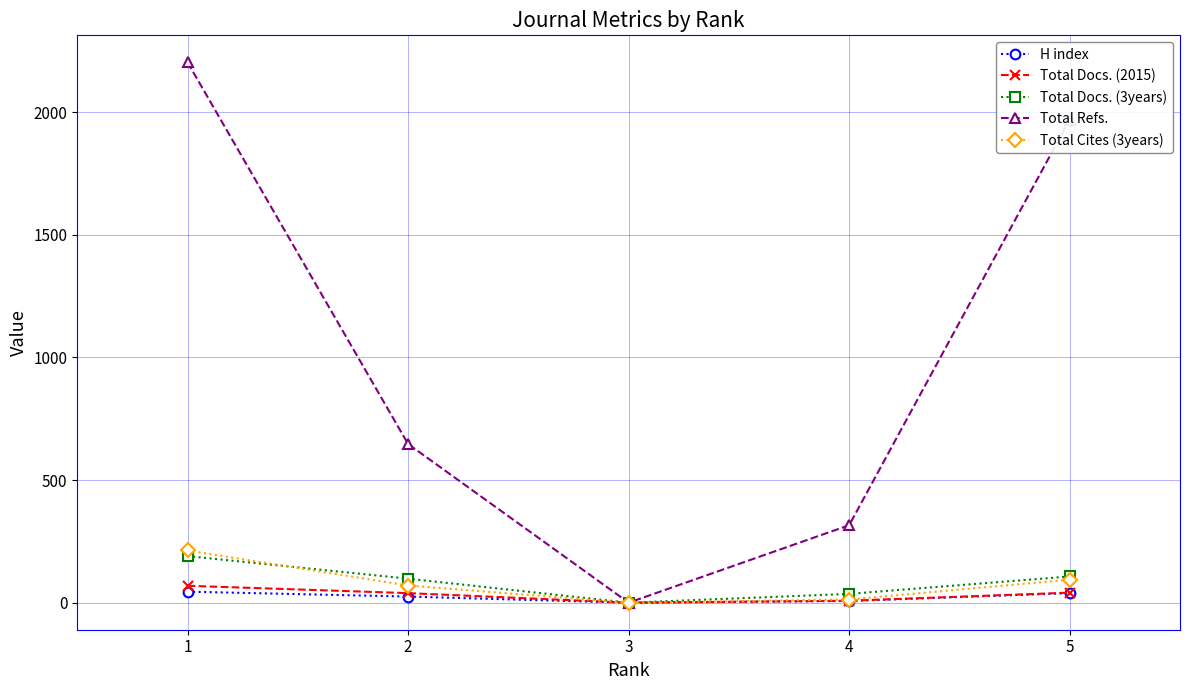

What is the sum of all Total Docs. (2015) values?

157